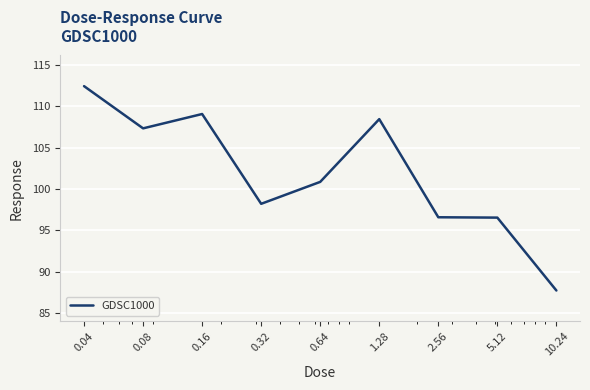

True or false: the data has more than 1 interior local peaks.

True